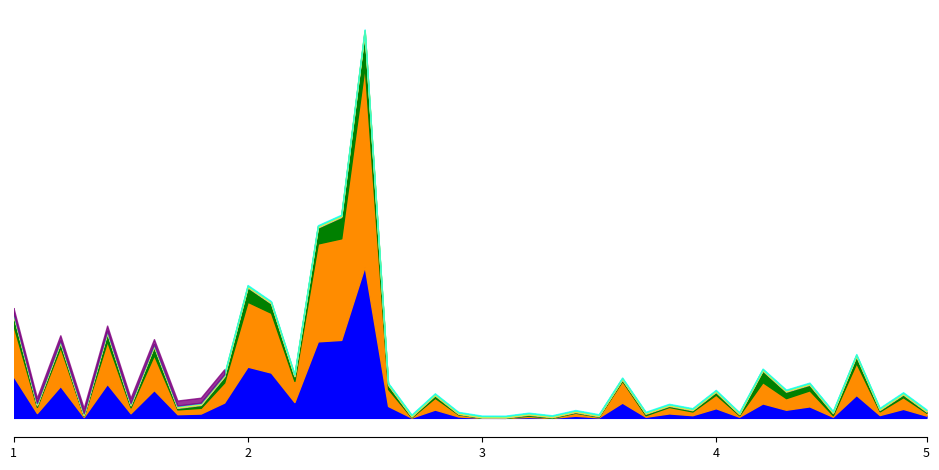

Reading right to left, list all the values displayed in this chart.

Value Traded: 2197.0	8953.0	2786.0	22781.0	1084.0	11448.0	8076.0	14370.0	1094.0	9587.0	2629.0	4424.0	1065.0	15164.0	478.0	2122.0	17.0	903.0	11.0	35.0	1402.0	8234.0	242.0	11811.0	151044.0	77784.0	76321.0	15741.0	45147.0	51098.0	15272.0	4307.0	3655.0	27731.0	4578.0	33859.0	836.0	31751.0	4750.0	41490.0
No. of Shares: 2879.0	11671.0	3733.0	31924.0	1527.0	15988.0	11598.0	21228.0	1568.0	13550.0	3775.0	6447.0	1567.0	21704.0	702.0	3017.0	25.0	1321.0	16.0	50.0	2033.0	11798.0	351.0	16996.0	200027.0	101354.0	97667.0	21142.0	59654.0	64727.0	20070.0	5716.0	4779.0	34927.0	5923.0	42600.0	1057.0	38790.0	6195.0	50532.0
No. of Trans: 10.0	27.0	13.0	68.0	21.0	56.0	64.0	115.0	9.0	27.0	12.0	11.0	14.0	13.0	4.0	6.0	5.0	9.0	1.0	1.0	5.0	24.0	6.0	41.0	342.0	213.0	159.0	46.0	94.0	144.0	57.0	28.0	15.0	85.0	19.0	82.0	4.0	44.0	16.0	101.0
High: 0.8	0.8	0.8	0.8	0.7	0.7	0.7	0.7	0.7	0.7	0.7	0.7	0.7	0.7	0.7	0.7	0.7	0.7	0.7	0.7	0.7	0.7	0.7	0.7	0.8	0.8	0.8	0.8	0.8	0.8	0.8	0.8	0.8	0.8	0.8	0.8	0.8	0.8	0.8	0.8
Closing: 0.8	0.8	0.8	0.7	0.7	0.7	0.7	0.7	0.7	0.7	0.7	0.7	0.7	0.7	0.7	0.7	0.7	0.7	0.7	0.7	0.7	0.7	0.7	0.7	0.8	0.8	0.8	0.8	0.8	0.8	0.8	0.8	0.8	0.8	0.8	0.8	0.8	0.8	0.8	0.8
Low: 0.8	0.7	0.7	0.7	0.7	0.7	0.7	0.7	0.7	0.7	0.7	0.7	0.7	0.7	0.7	0.7	0.7	0.7	0.7	0.7	0.7	0.7	0.7	0.7	0.7	0.7	0.8	0.7	0.7	0.8	0.7	0.7	0.8	0.8	0.8	0.8	0.8	0.8	0.7	0.8